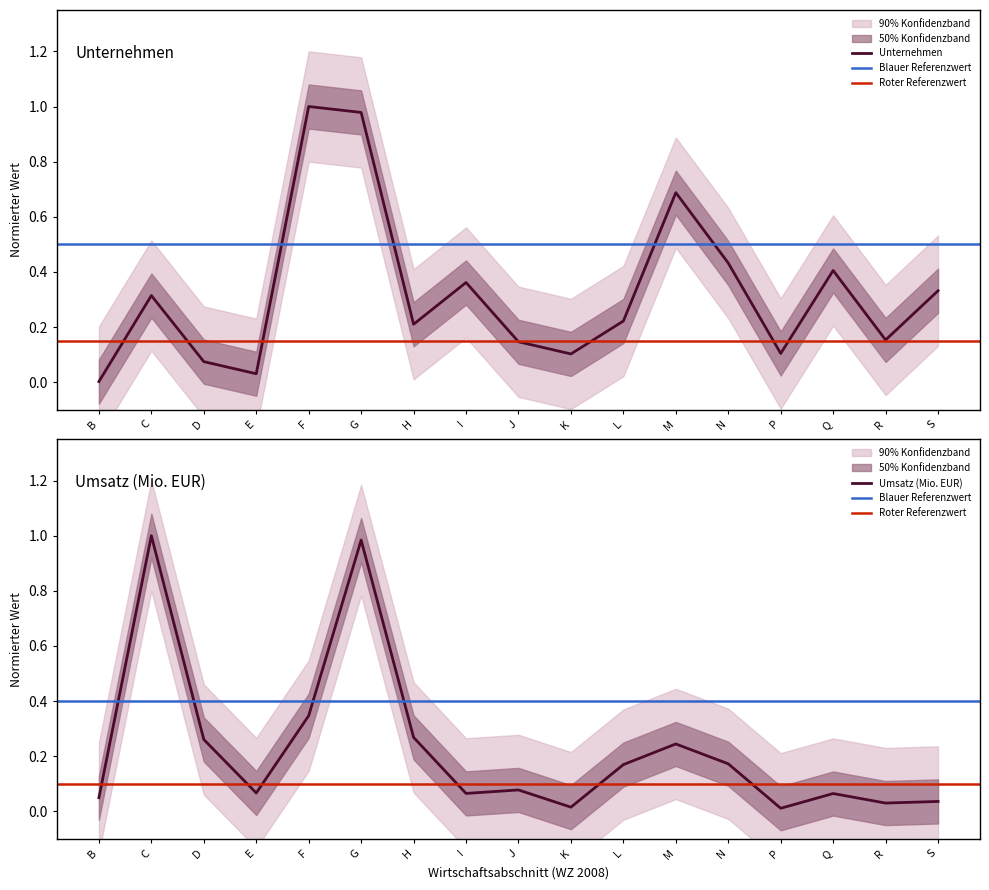

Which series has the widest spread of values?

Unternehmen